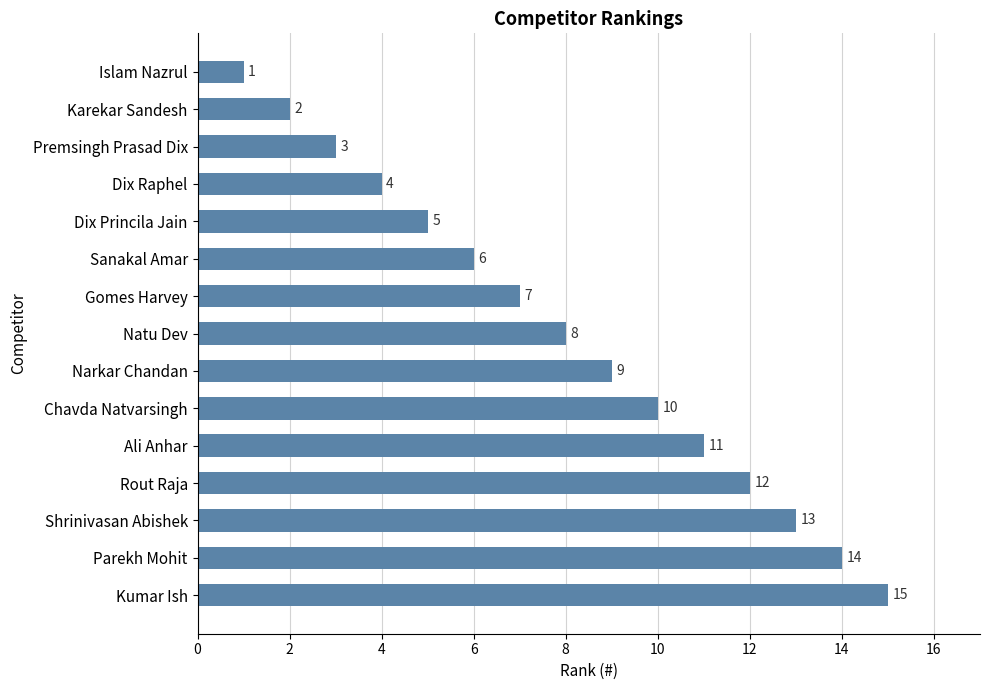

List the labels in order of value, smallest first.

Islam Nazrul, Karekar Sandesh, Premsingh Prasad Dix, Dix Raphel, Dix Princila Jain, Sanakal Amar, Gomes Harvey, Natu Dev, Narkar Chandan, Chavda Natvarsingh, Ali Anhar, Rout Raja, Shrinivasan Abishek, Parekh Mohit, Kumar Ish